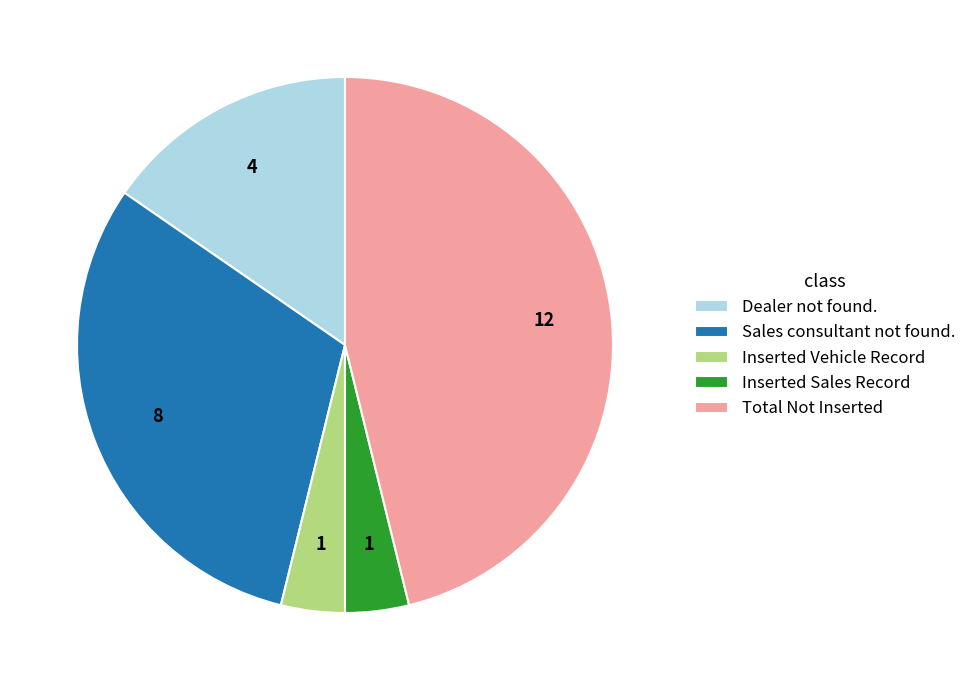

What is the largest slice in the pie chart?

Total Not Inserted